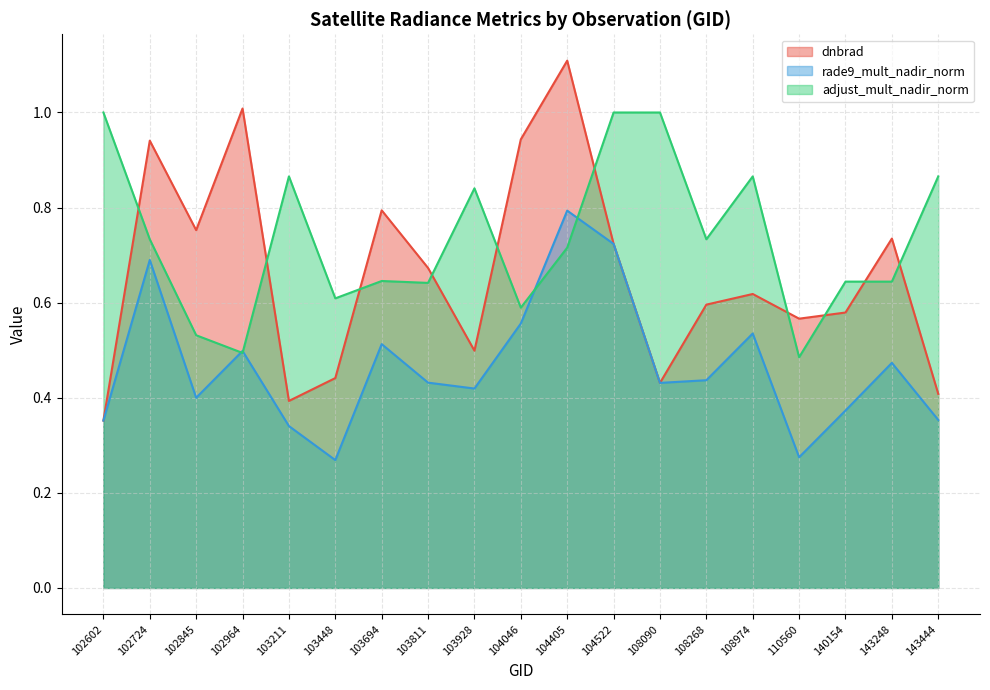

Is it true that dnbrad equals 1.4 at 102964?

False